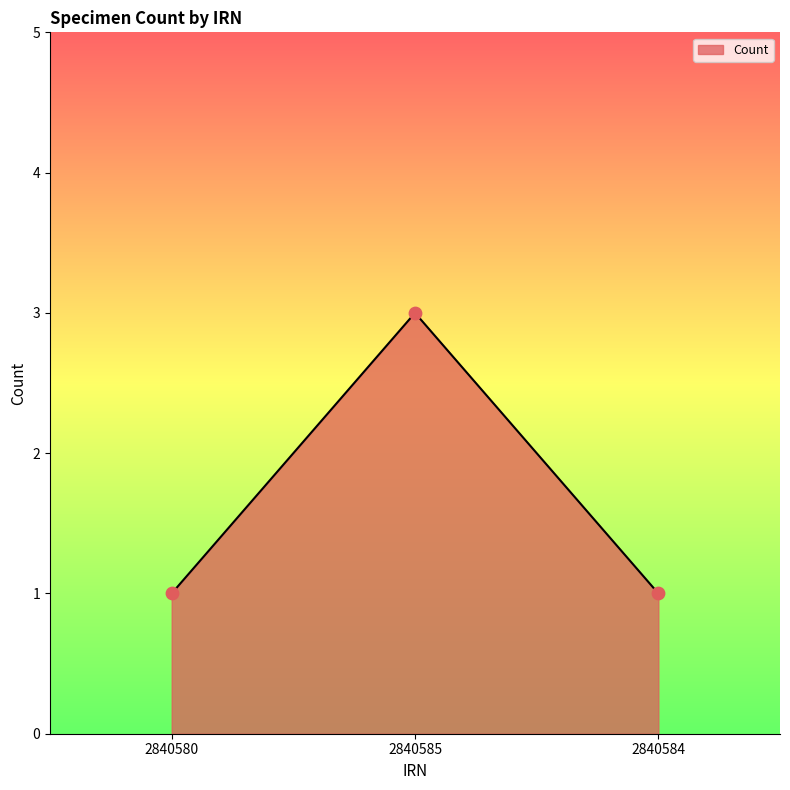

What is the change in value from 2840580 to 2840585?

+2